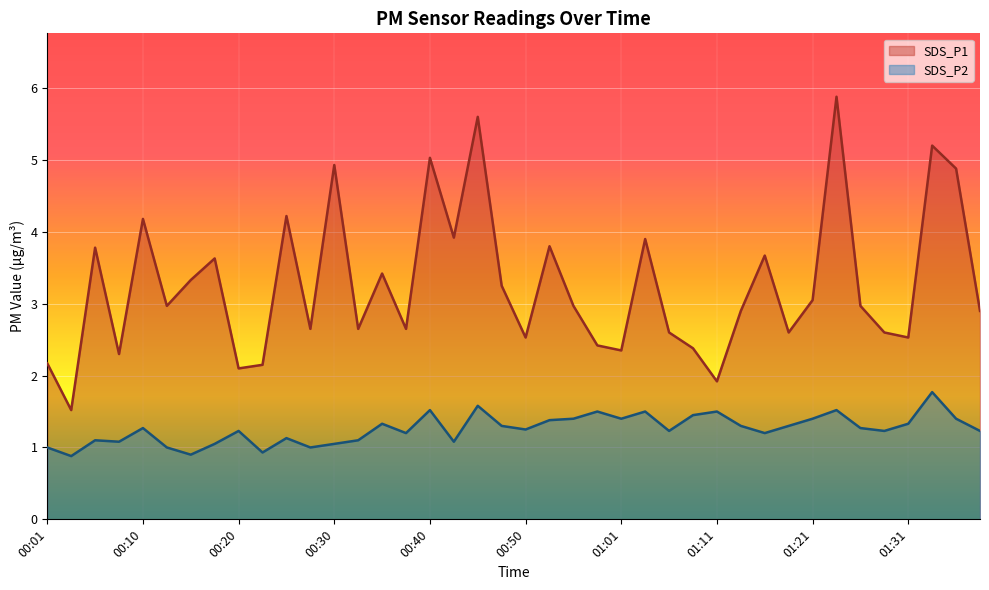

Is the value of SDS_P2 at 00:18 greater than the value of SDS_P1 at 00:35?

No